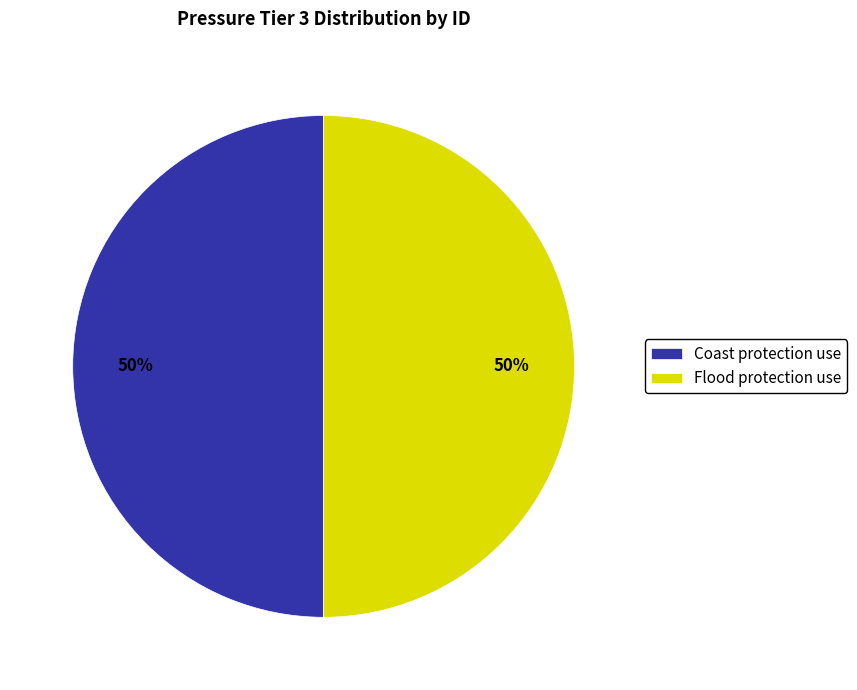

Approximately how many times larger is the value at Flood protection use compared to Coast protection use?

1.0